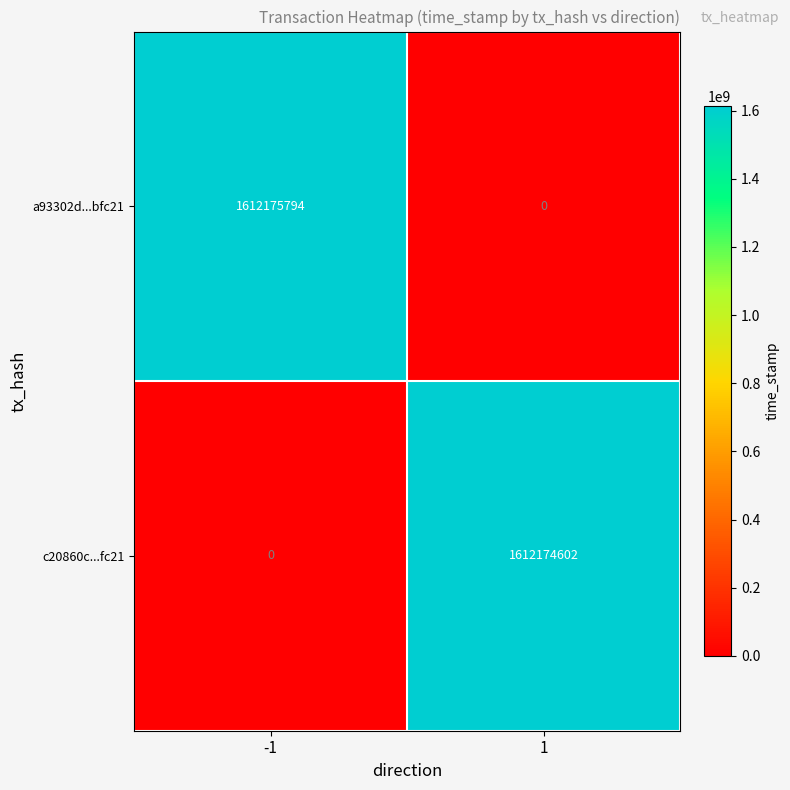

Reading right to left, what are all the values shown in this chart?

a93302d...bfc21: 0	1612175794
c20860c...fc21: 1612174602	0